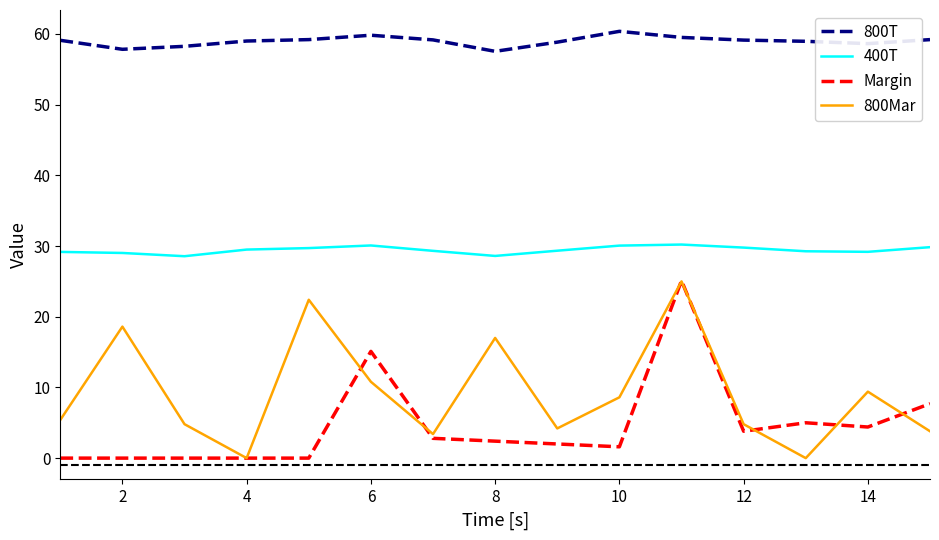

True or false: 800T and 800Mar cross at least once.

False